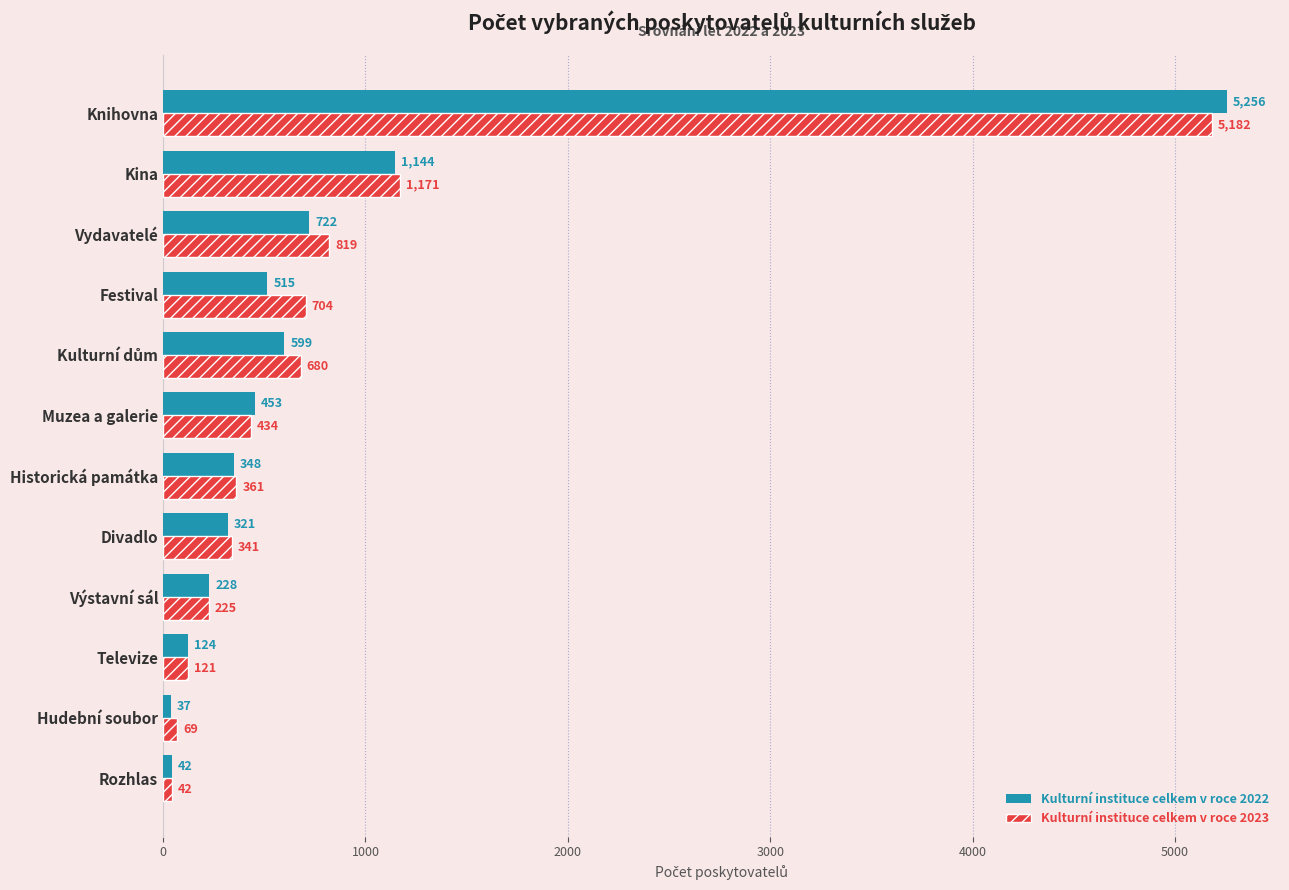

What is the minimum value shown in the chart?

37